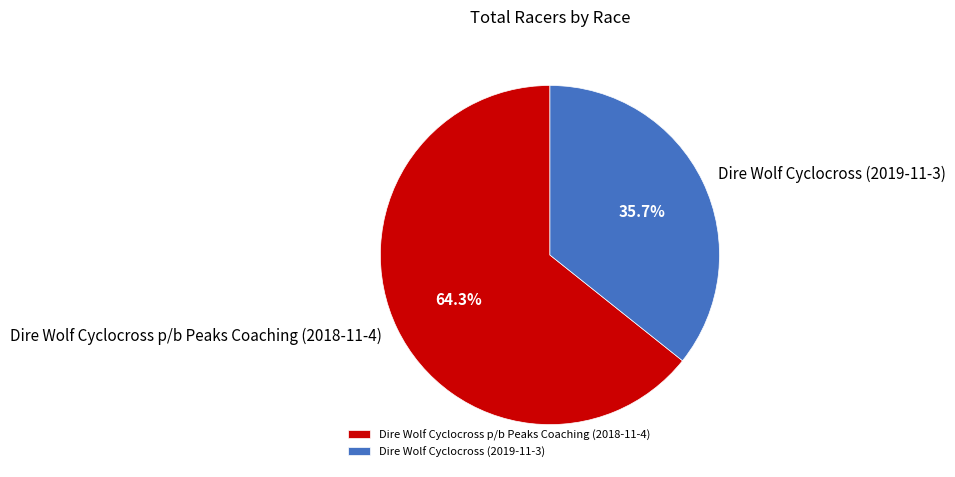

To the nearest percent, what is the combined percentage of Dire Wolf Cyclocross (2019-11-3) and Dire Wolf Cyclocross p/b Peaks Coaching (2018-11-4)?

100%